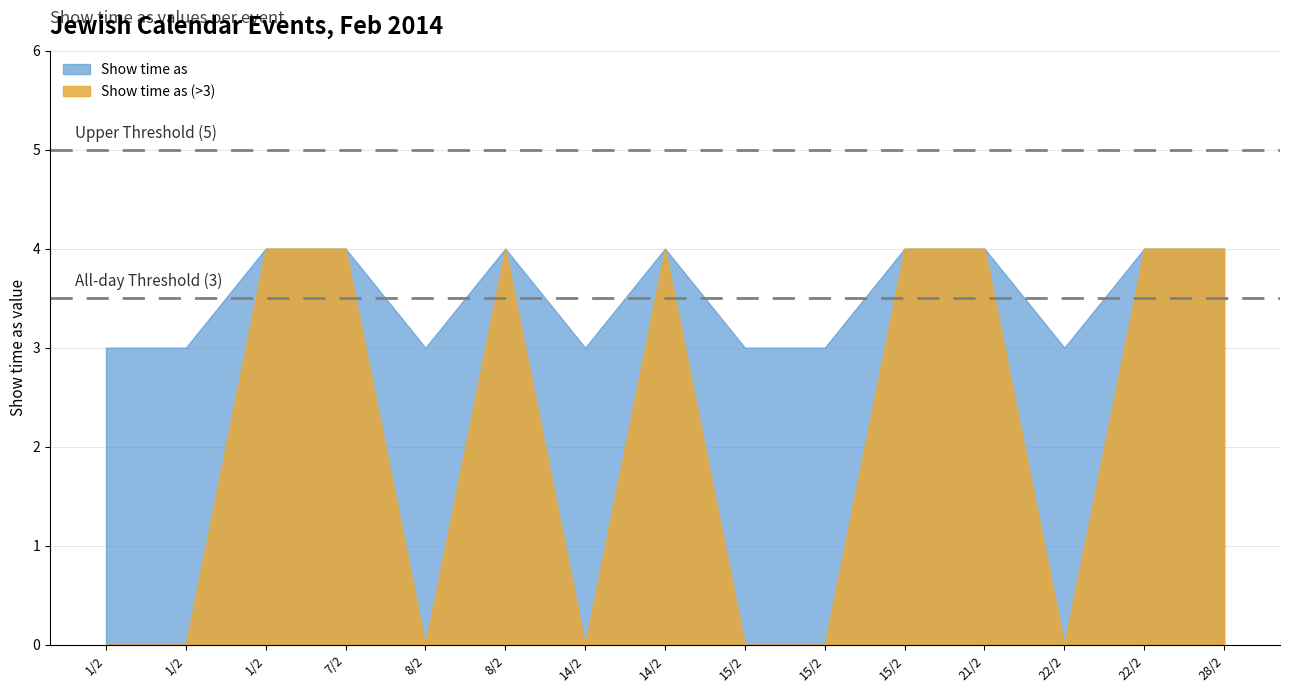

How many lines are shown in the chart?

2